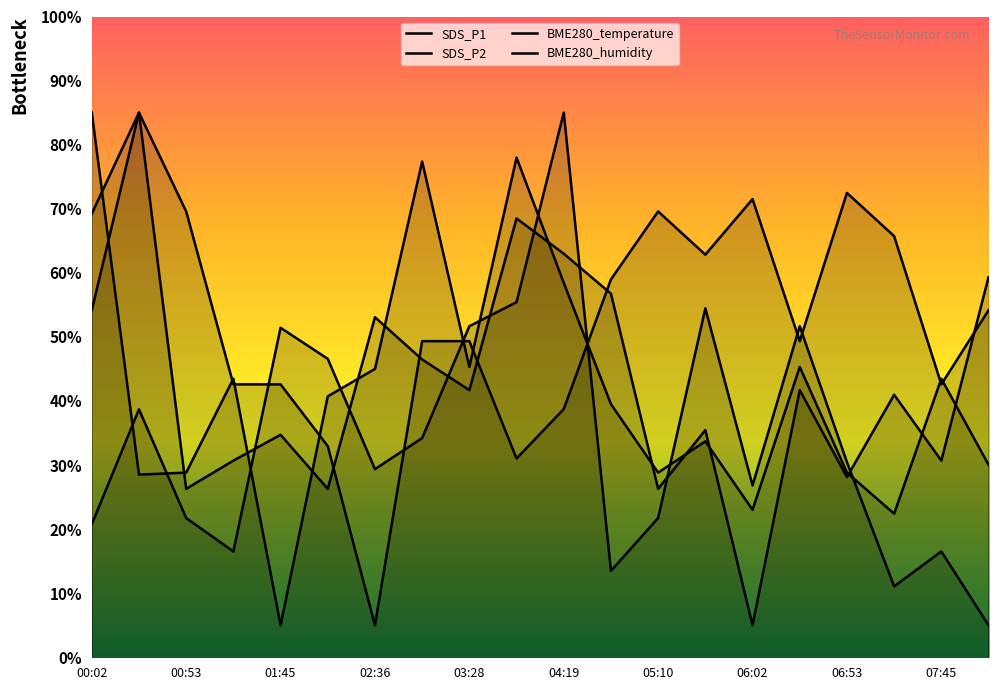

Which series ends up on top after the final intersection of BME280_humidity and SDS_P1?

BME280_humidity